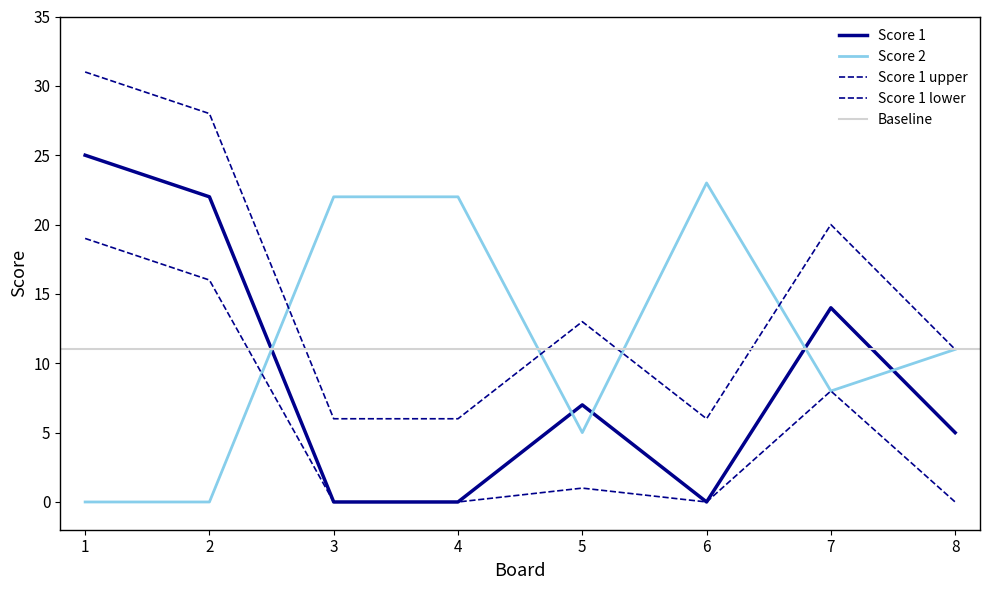

At which label does Score 2 first exceed 11?

3